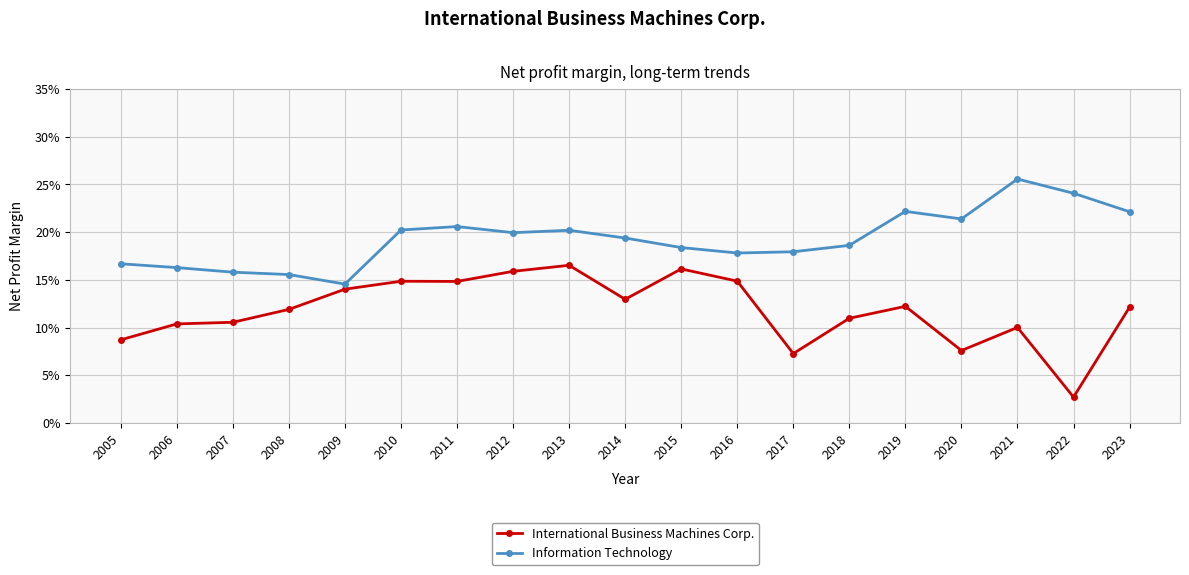

Is this an area chart (filled region under the line)?

No